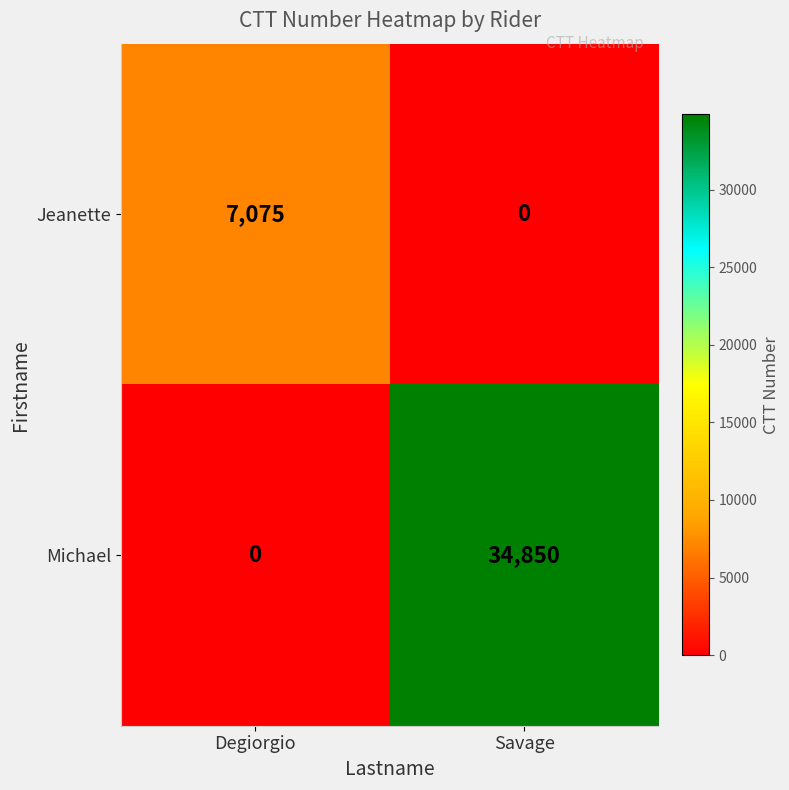

Which series has the largest range (max minus min)?

Michael